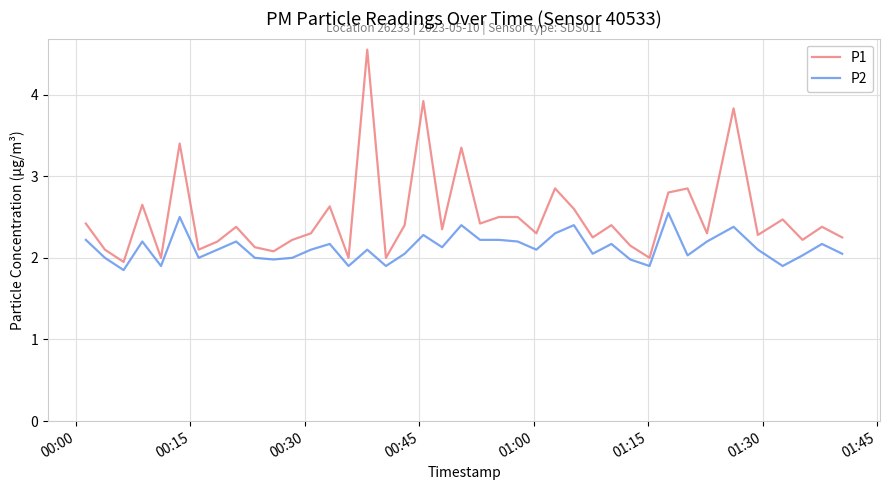

Rank the series by their maximum value, from highest to lowest.

P1, P2